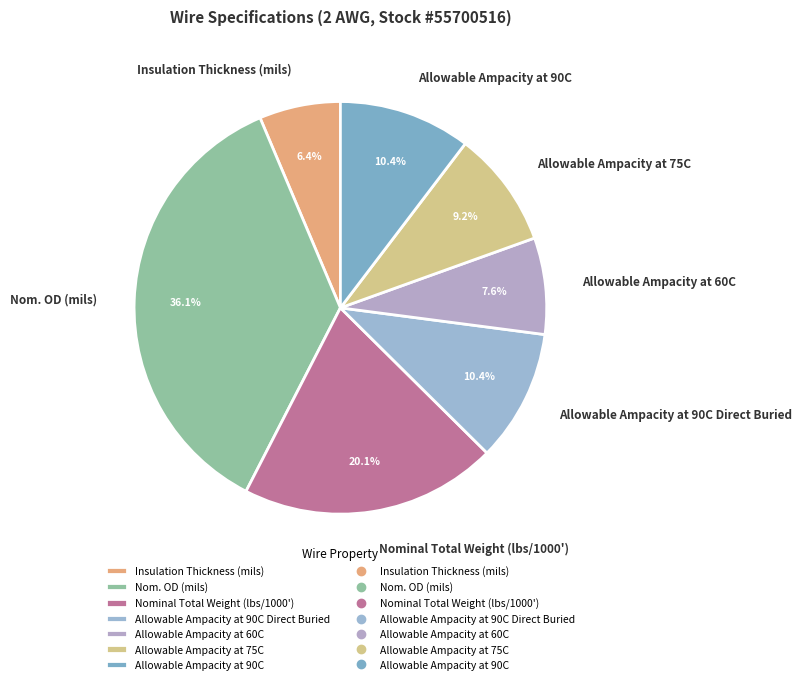

Count the number of slices in the pie.

7